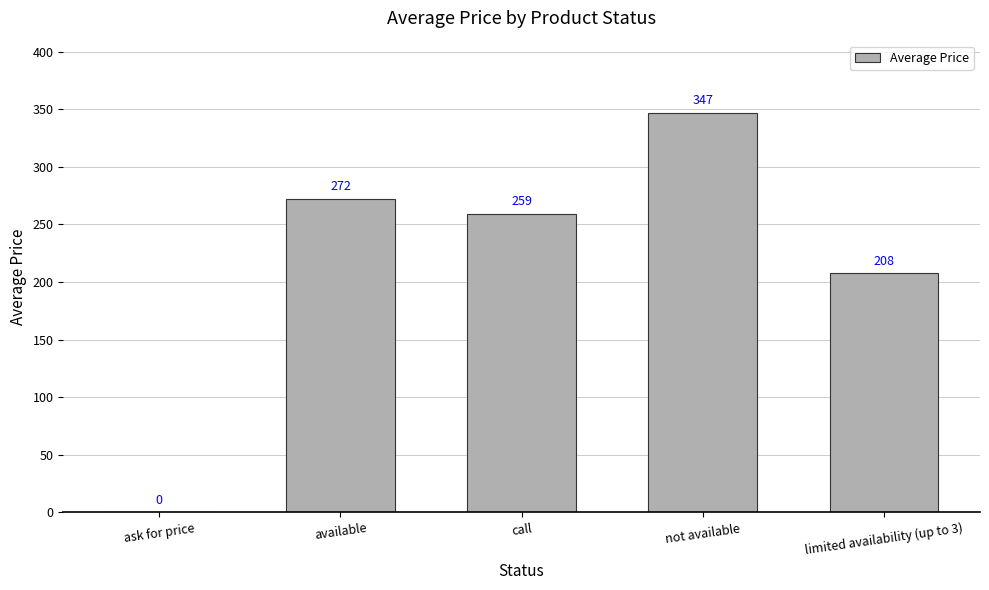

What is the sum of the values at call and not available?

606.0